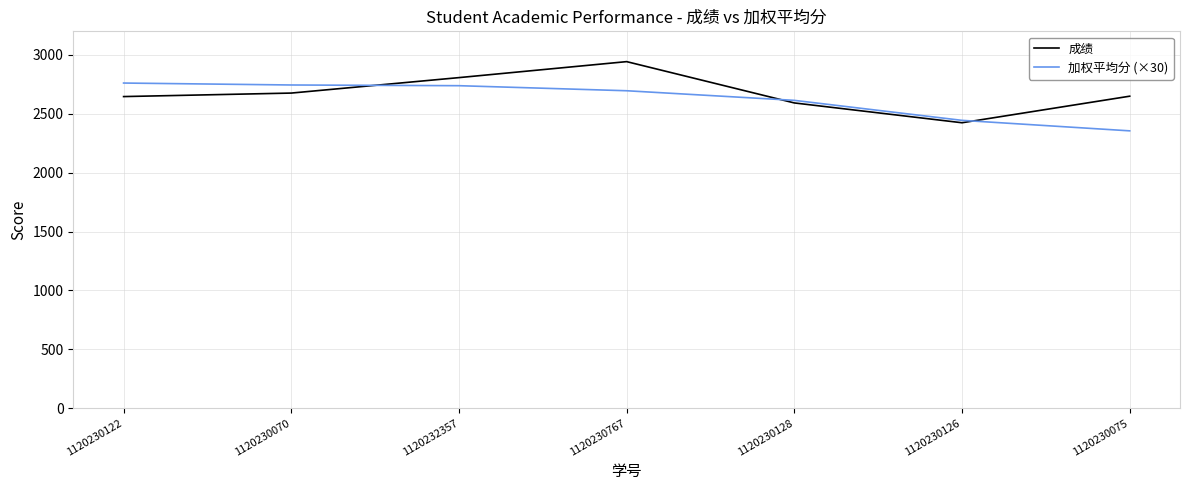

What is the maximum value shown in the chart?

2942.8